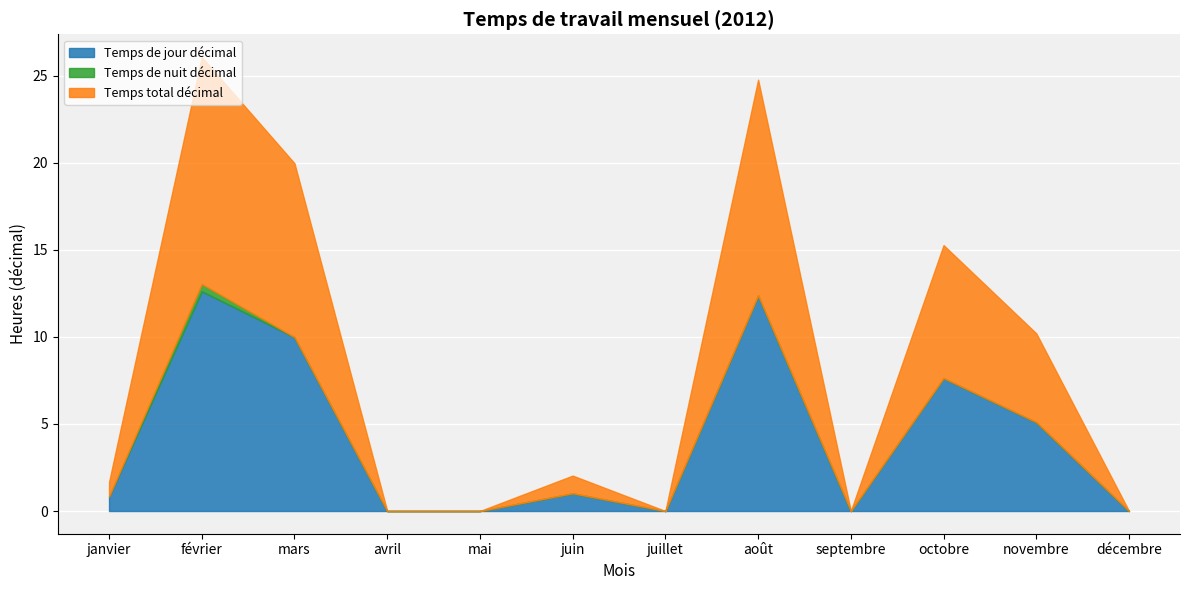

Reading right to left, transcribe all the data shown in this chart.

Temps de jour décimal: décembre=0.0	novembre=5.1	octobre=7.6	septembre=0.0	août=12.4	juillet=0.0	juin=1.0	mai=0.0	avril=0.0	mars=10.0	février=12.6	janvier=0.8
Temps de nuit décimal: décembre=0.0	novembre=0.0	octobre=0.0	septembre=0.0	août=0.0	juillet=0.0	juin=0.0	mai=0.0	avril=0.0	mars=0.0	février=0.4	janvier=0.0
Temps total décimal: décembre=0.0	novembre=5.1	octobre=7.6	septembre=0.0	août=12.4	juillet=0.0	juin=1.0	mai=0.0	avril=0.0	mars=10.0	février=13.0	janvier=0.8